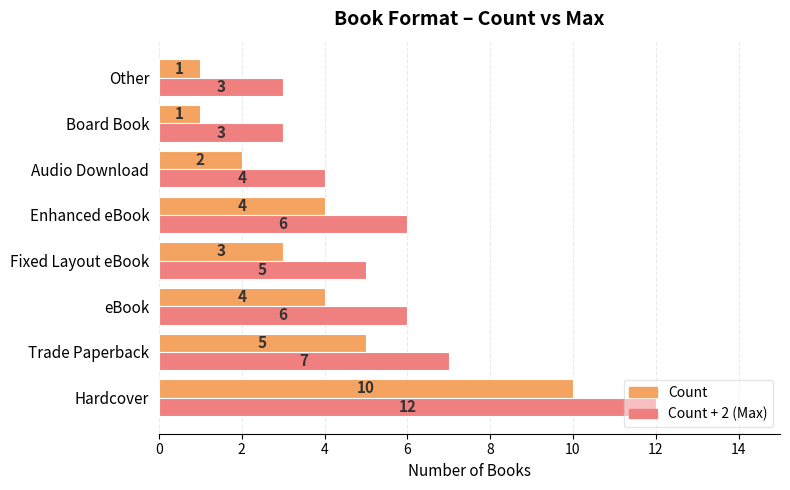

What are all the series names shown in the legend?

Count, Count + 2 (Max)